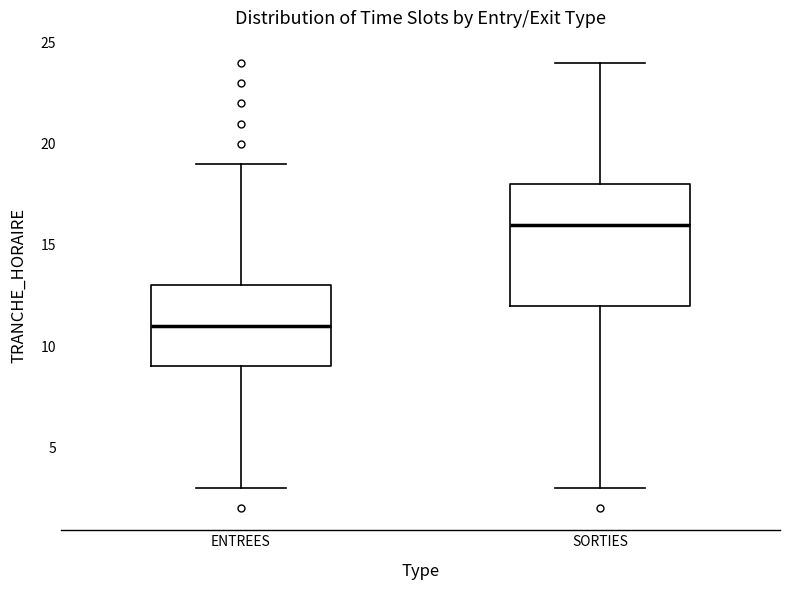

Reading left to right, read every box against the y-axis: the position of its median line, the range the box covers, and the ends of its whiskers. The values are not printed on the chart, so give them approximately, as read against the axis.

ENTREES: median 11, box 9 to 13, whiskers 3 to 19
SORTIES: median 16, box 12 to 18, whiskers 3 to 24